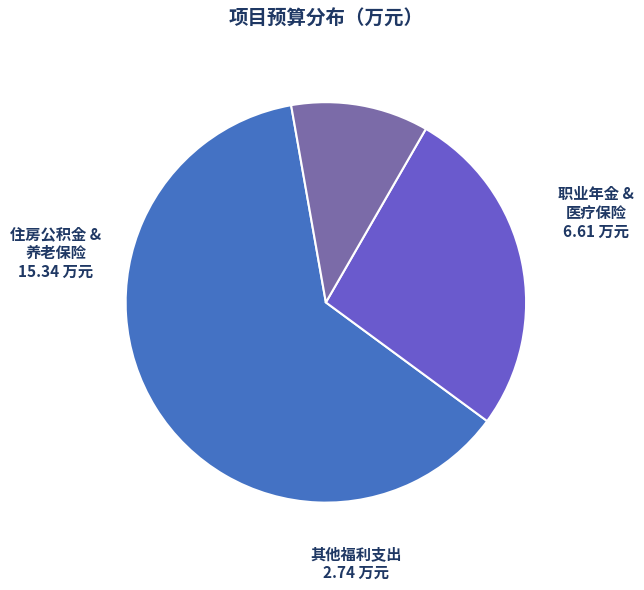

Is there a majority slice in this chart?

Yes